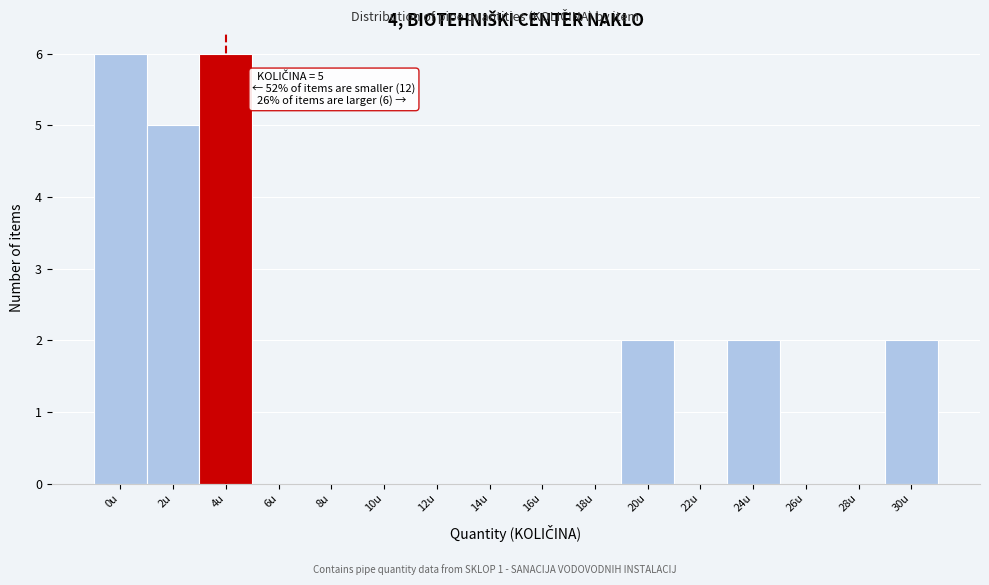

Reading right to left, list all the values displayed in this chart.

30u=2	28u=0	26u=0	24u=2	22u=0	20u=2	18u=0	16u=0	14u=0	12u=0	10u=0	8u=0	6u=0	4u=6	2u=5	0u=6